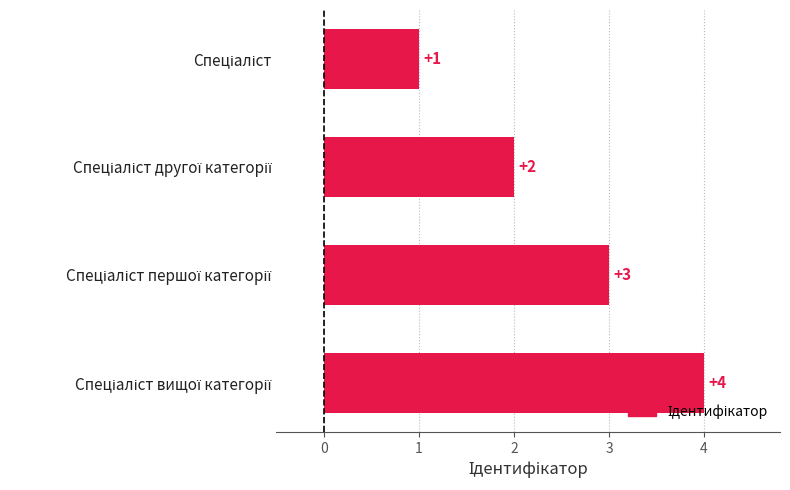

What is the value of the 3rd bar from the top?

3